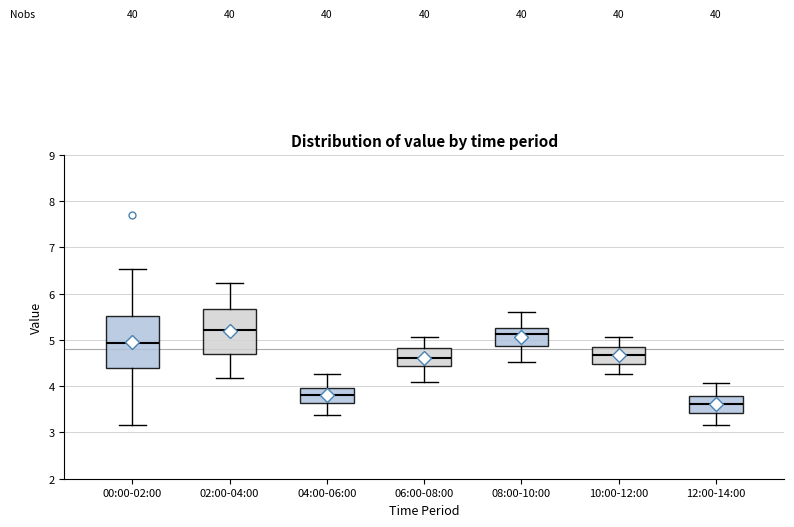

Where is the upper edge of the box for 00:00-02:00 on the y-axis? The values are not printed on the chart, so give them approximately, as read against the axis.

5.5